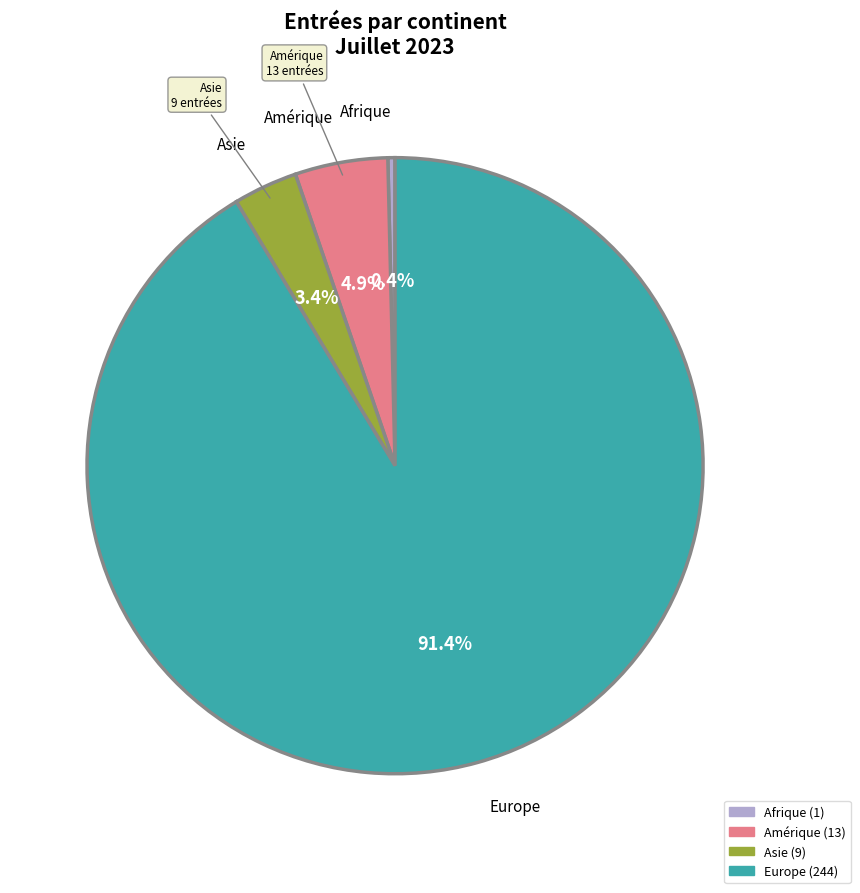

Is there a majority slice in this chart?

Yes